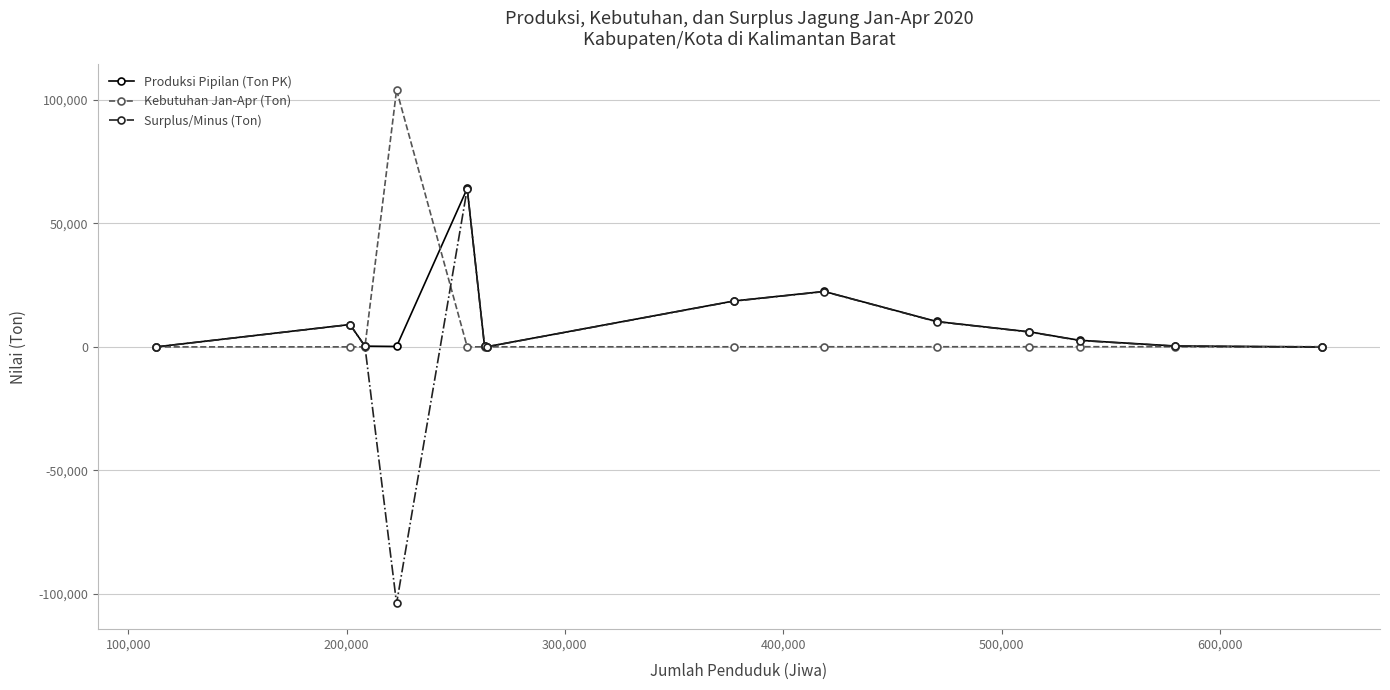

Is this an area chart (filled region under the line)?

No